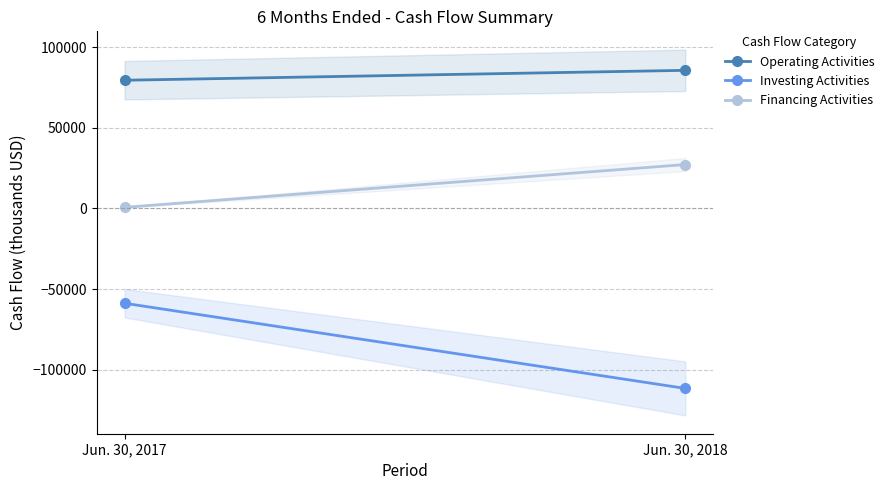

Reading right to left, transcribe all the data shown in this chart.

Operating Activities: Jun. 30, 2018=85564	Jun. 30, 2017=79426
Investing Activities: Jun. 30, 2018=-111547	Jun. 30, 2017=-58762
Financing Activities: Jun. 30, 2018=27181	Jun. 30, 2017=677